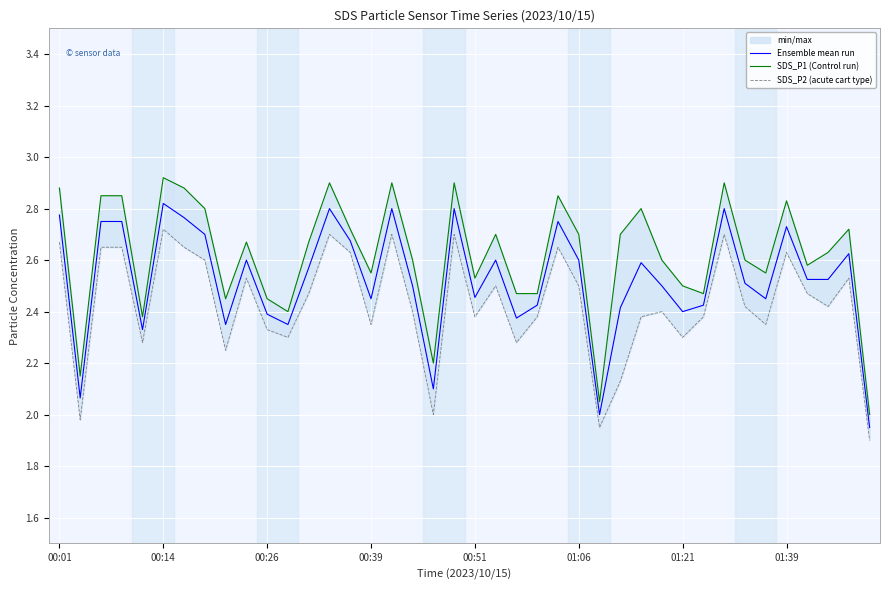

How many interior local valleys does the SDS_P1 (Control run) series have?

11